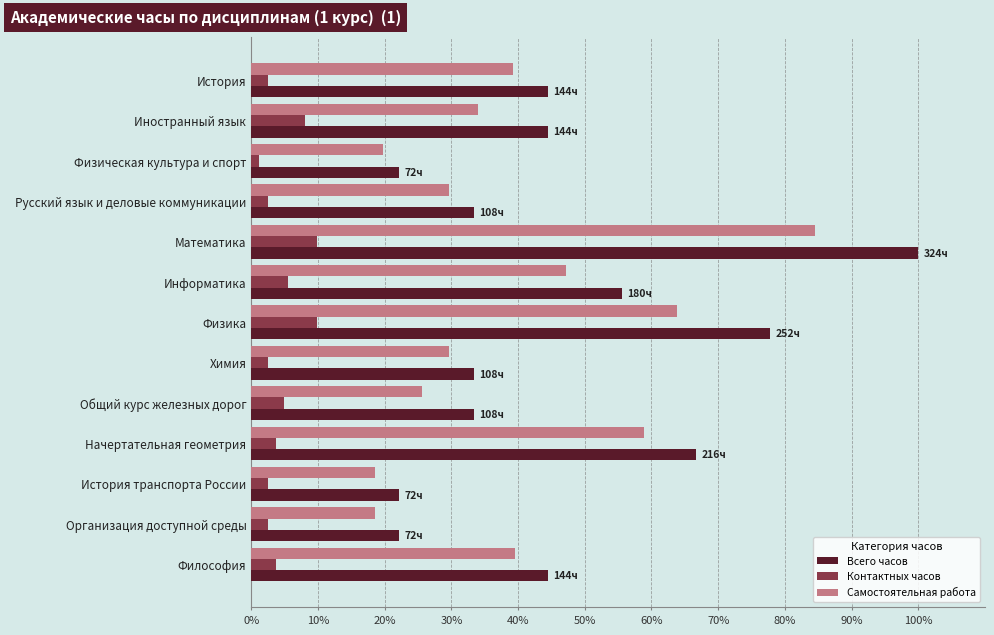

At which category is the sum across all series the highest?

Математика